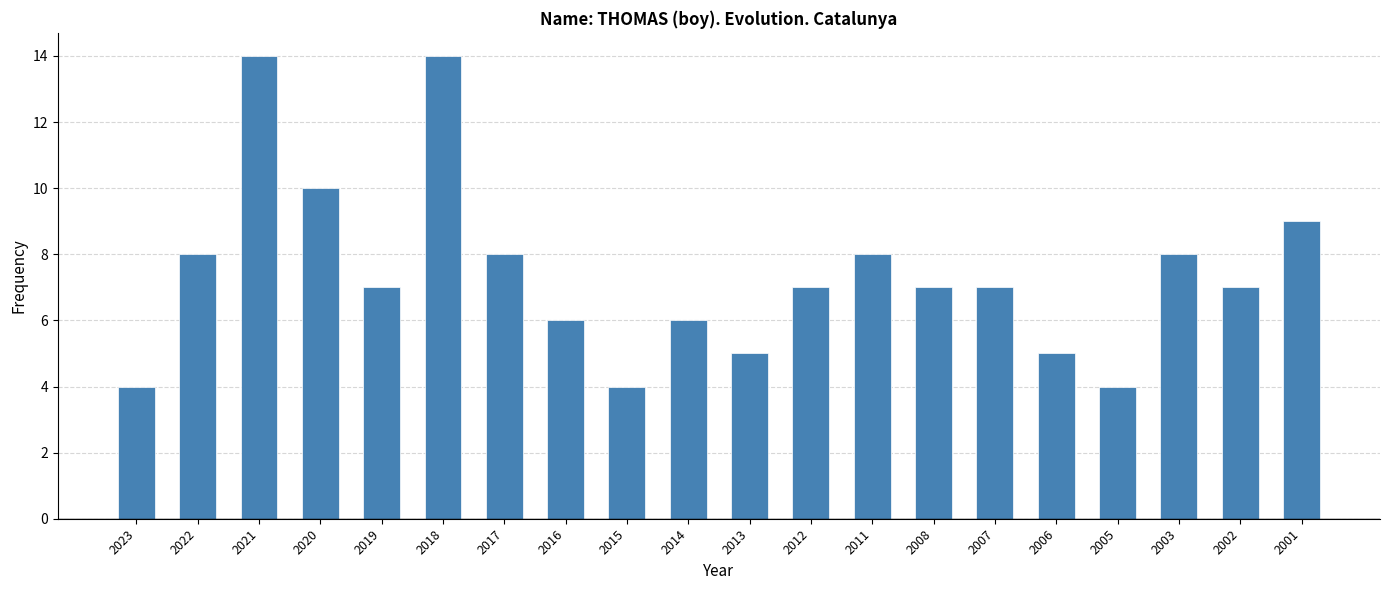

Are the bars grouped side by side (vs. stacked)?

No